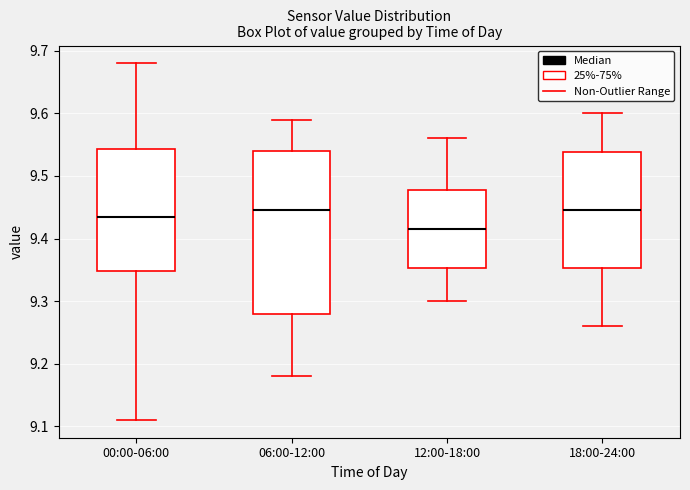

Reading left to right, transcribe this box plot: for each box, give where its median line is, the range the box spans, and where its two whiskers end, as read against the y-axis. The values are not printed on the chart, so give them approximately, as read against the axis.

00:00-06:00: median 9.44, box 9.35 to 9.54, whiskers 9.11 to 9.68
06:00-12:00: median 9.45, box 9.28 to 9.54, whiskers 9.18 to 9.59
12:00-18:00: median 9.42, box 9.35 to 9.48, whiskers 9.30 to 9.56
18:00-24:00: median 9.45, box 9.35 to 9.54, whiskers 9.26 to 9.60